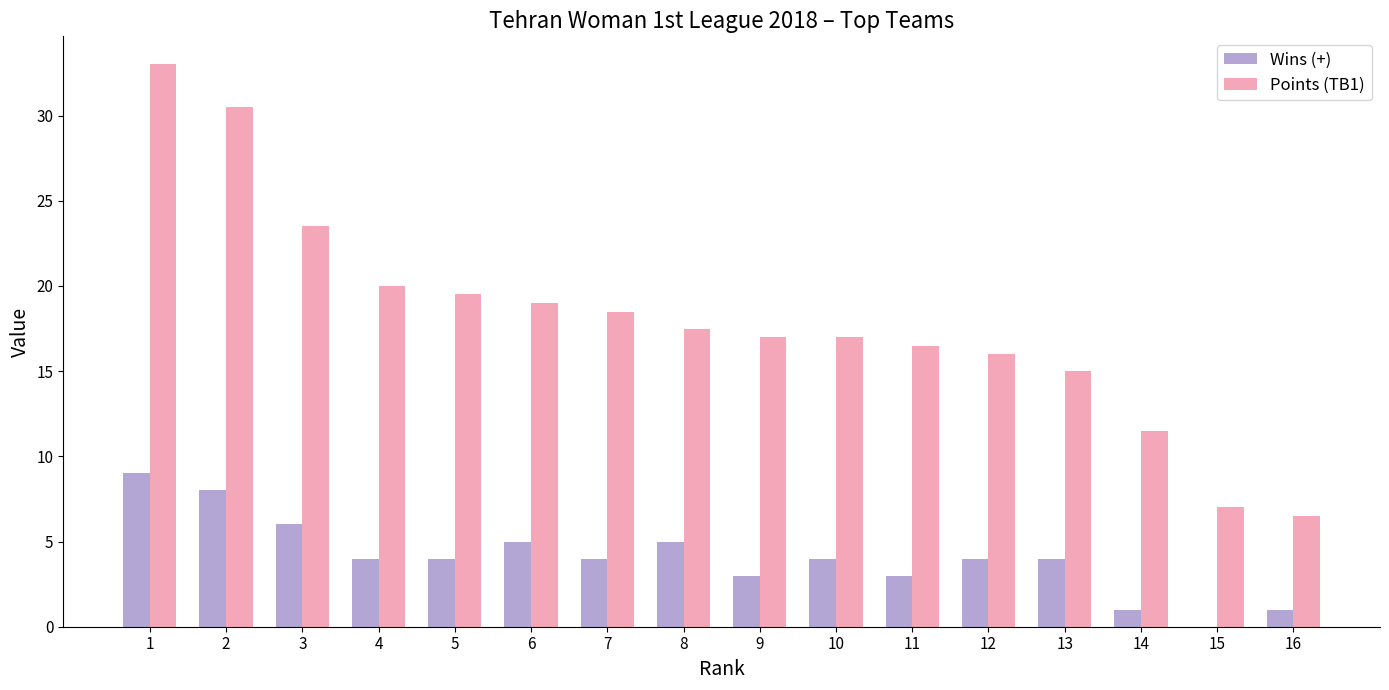

Where is Points (TB1) nearest to the value 19?

6